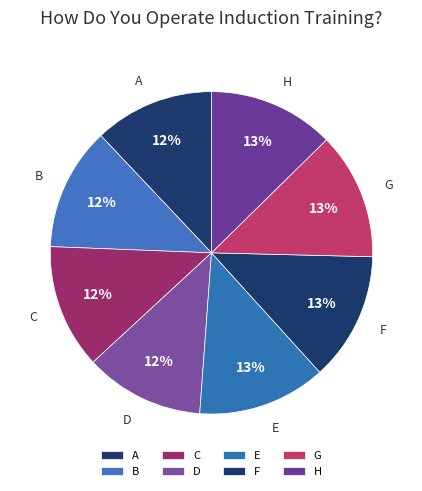

True or false: D accounts for 12% of the total.

True